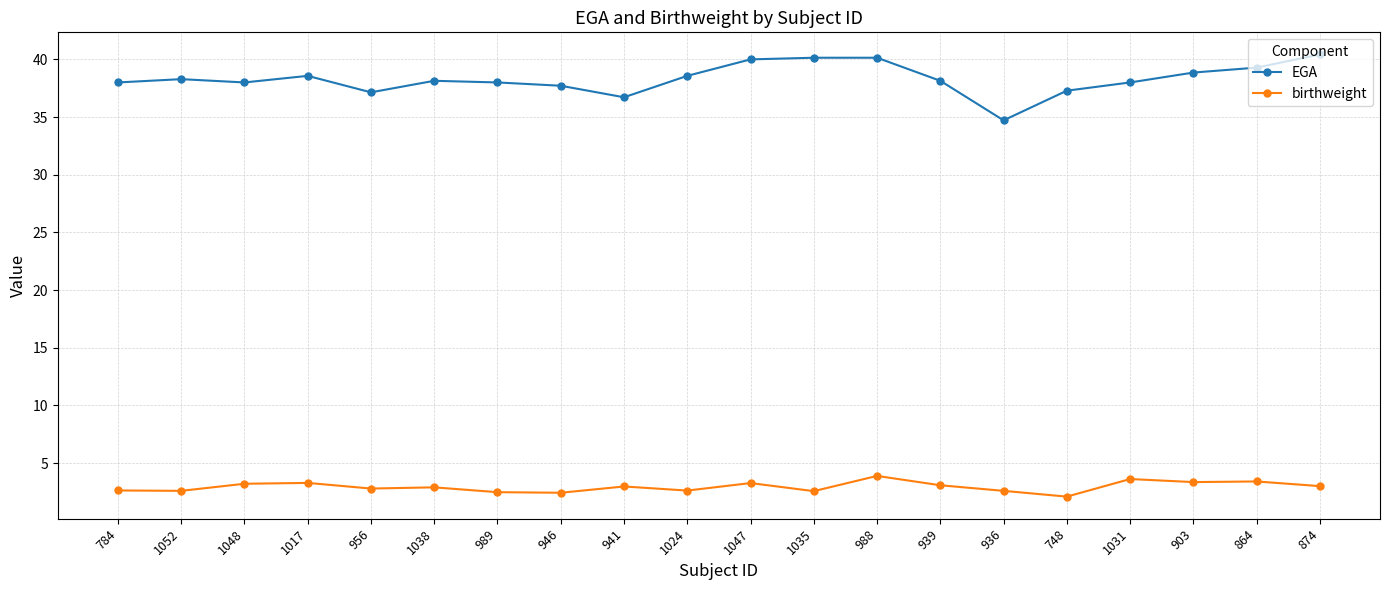

What is the total value across all series at 903?

42.2